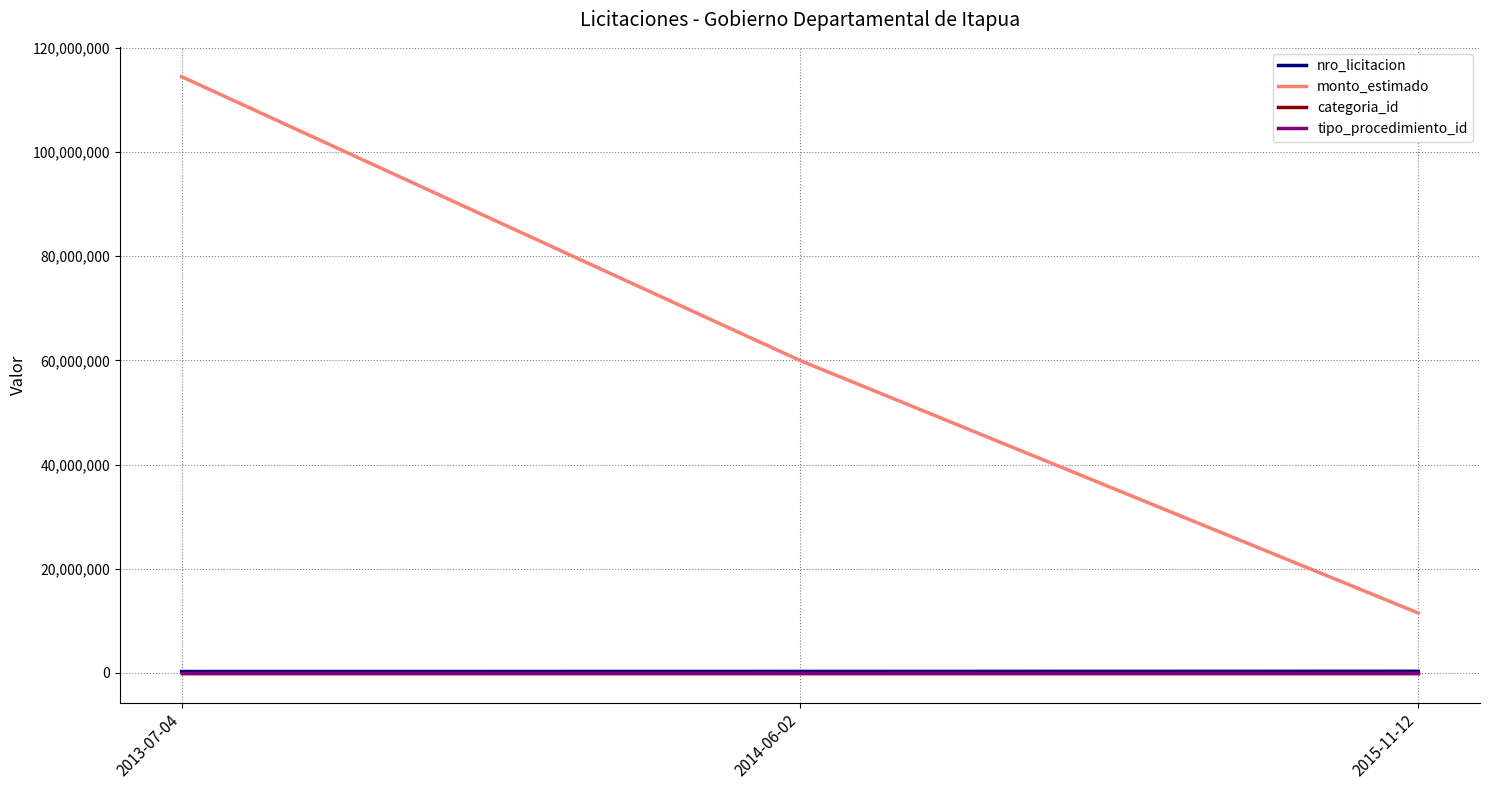

What position from the right is 2015-11-12?

1